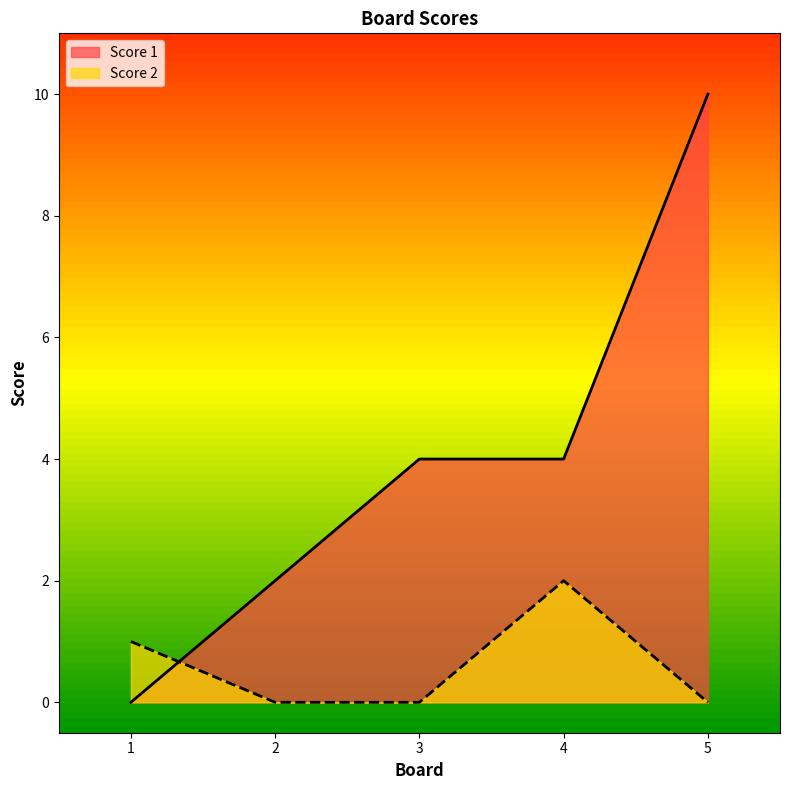

How many distinct data groups are displayed?

2